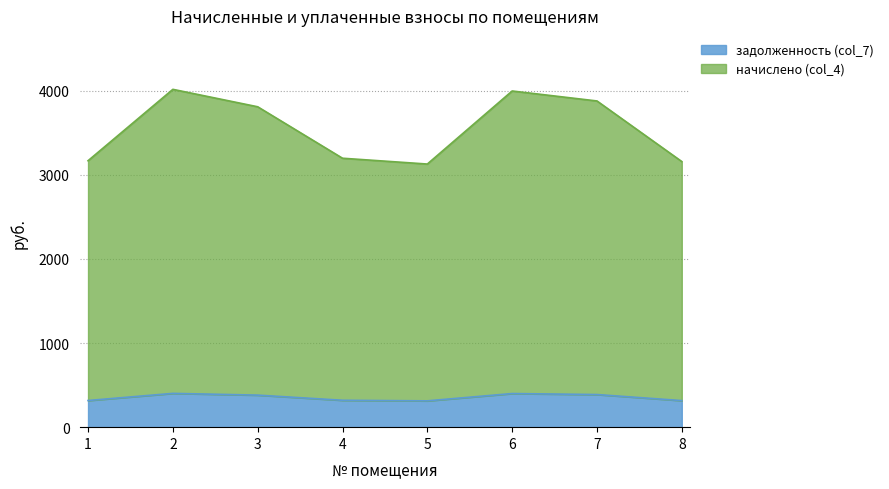

What is the average value of the задолженность (col_7) series?

354.5